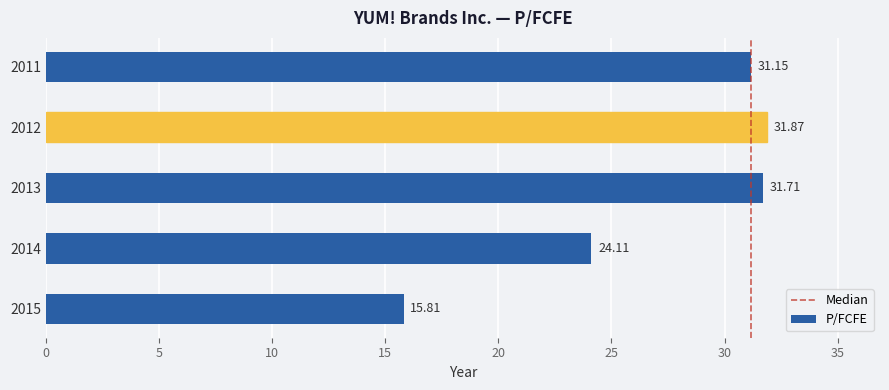

What is the difference between the values at 2013 and 2014?

7.6